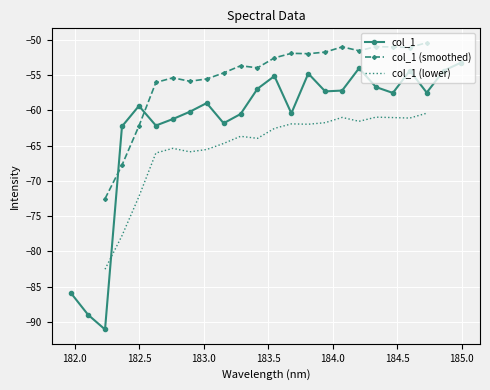

What position from the right is 183.6800245112?

11